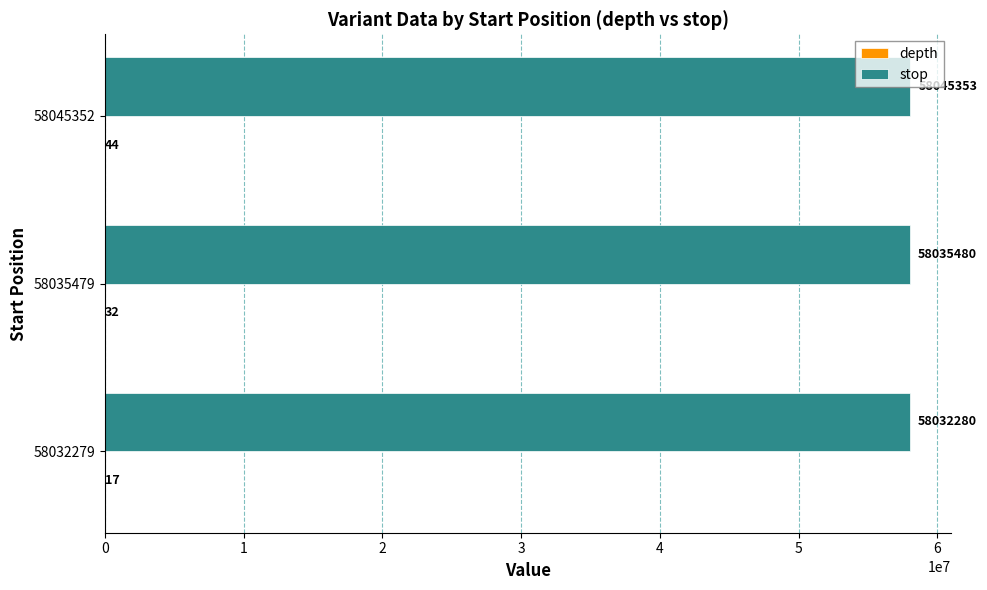

Which series changed the most between 58035479 and 58045352?

stop